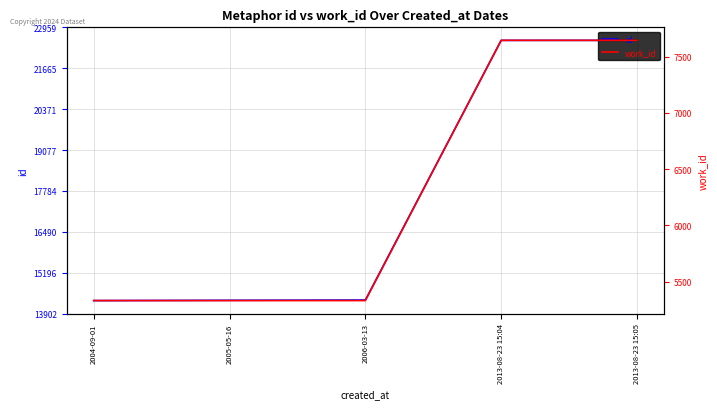

True or false: id and work_id cross at least once.

False